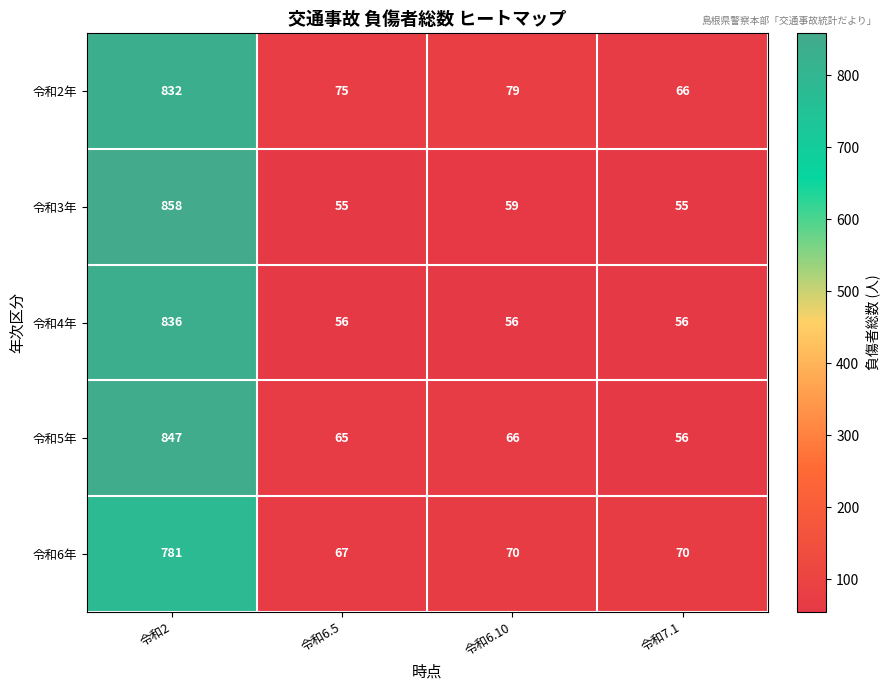

What is the spread (max minus min) of values at 令和2?

77